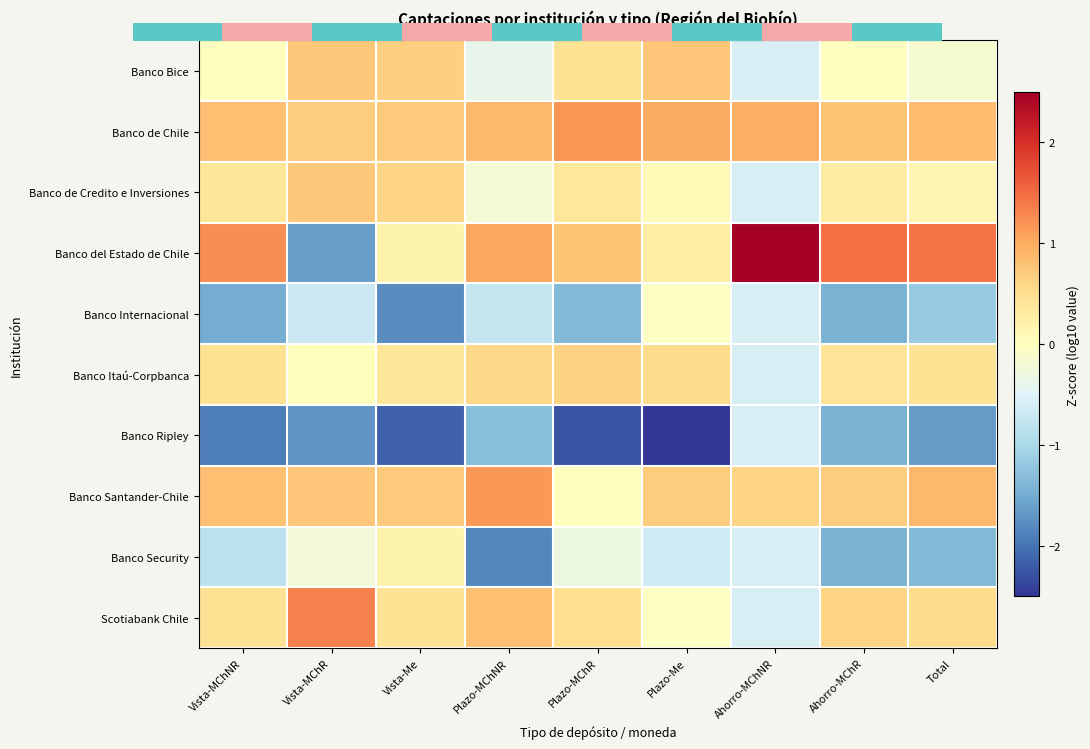

Which has a higher value, Vista-MChR or Ahorro-MChR?

Vista-MChR